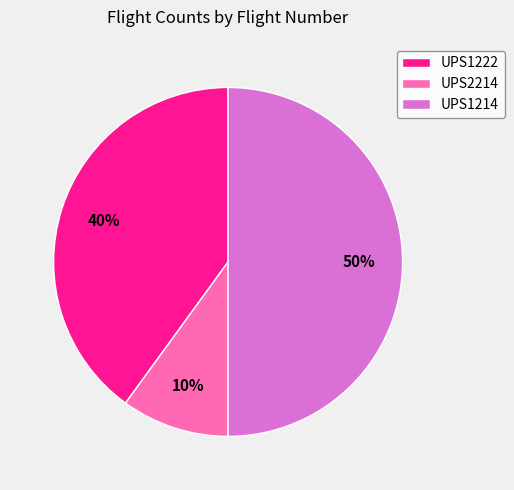

Is the sum of UPS1222 and UPS1214 greater than half?

Yes